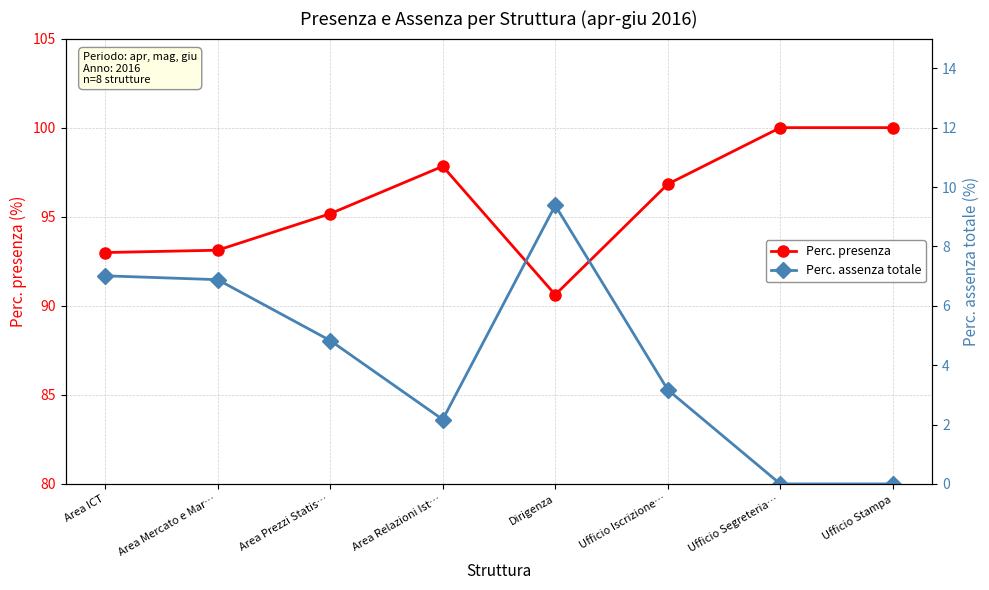

Which series has the largest total across all categories?

Perc. presenza